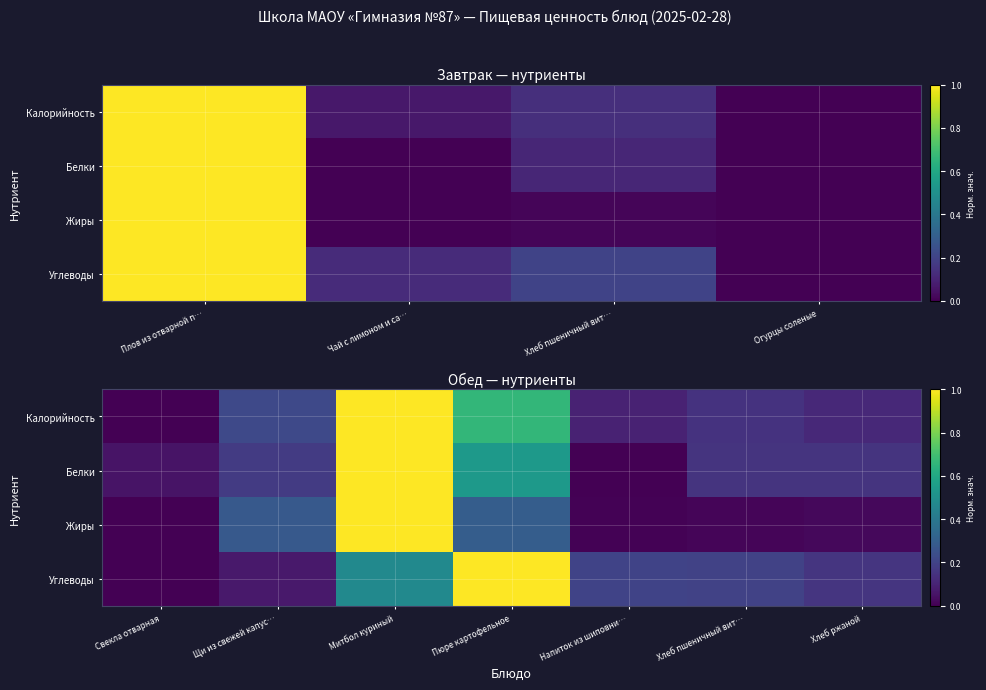

What is the greatest value displayed?

1.0